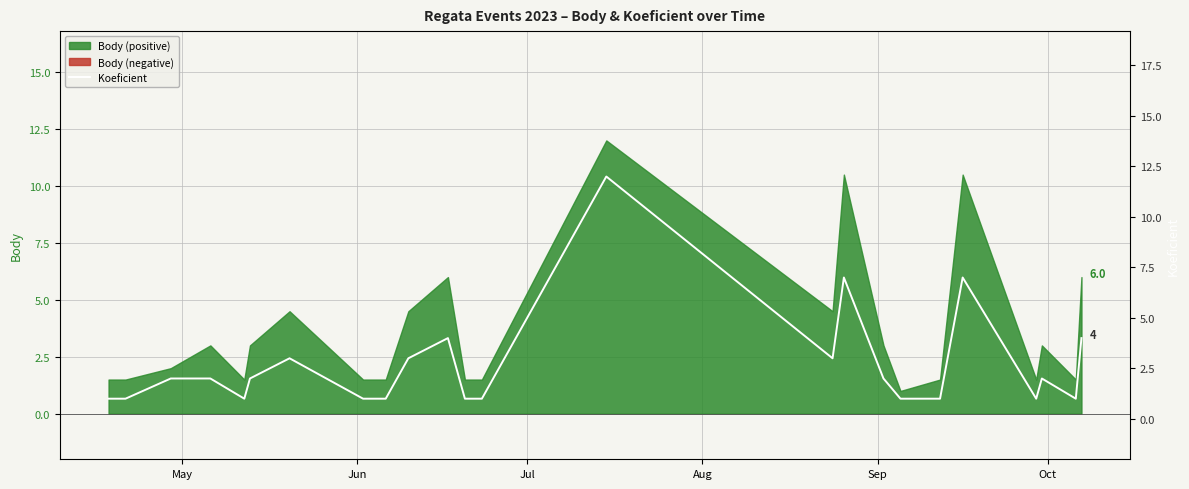

What is the minimum value shown in the chart?

1